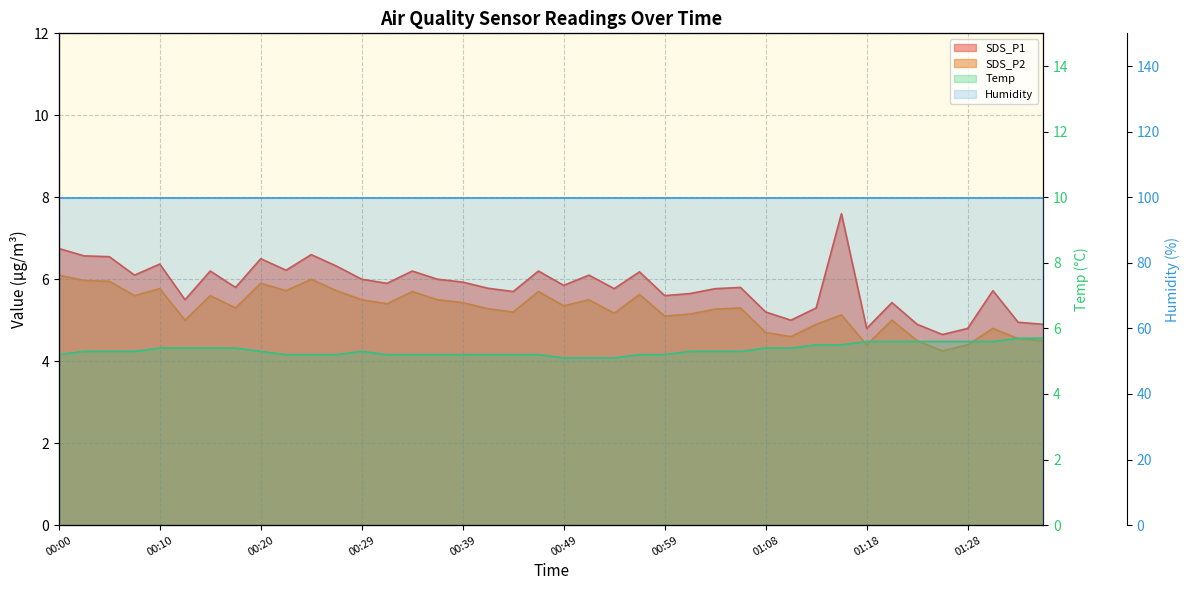

Where do Temp and SDS_P1 first cross each other?

01:06 and 01:08